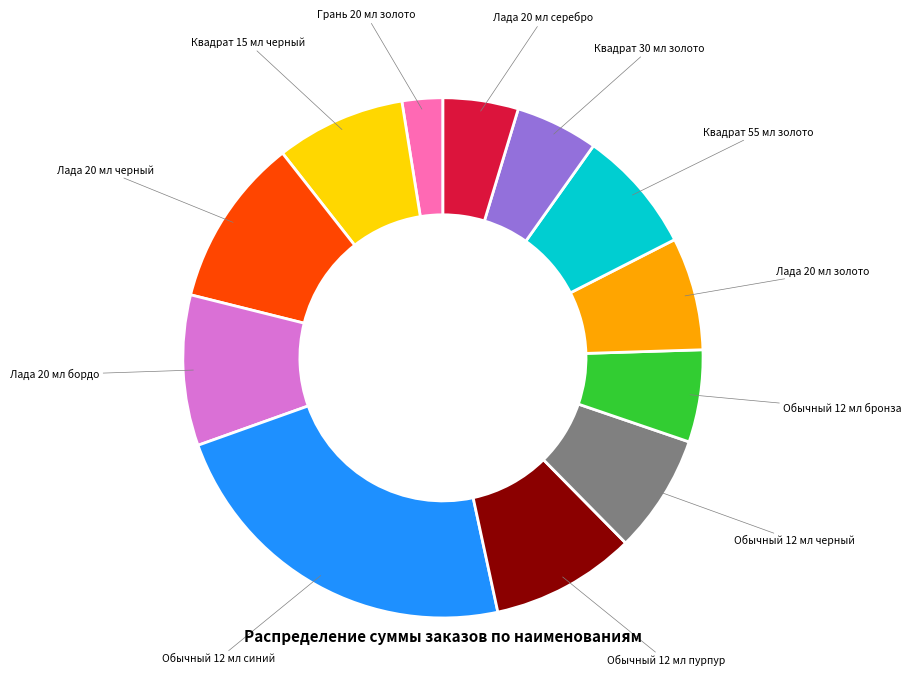

Is there any slice that represents more than half of the pie?

No